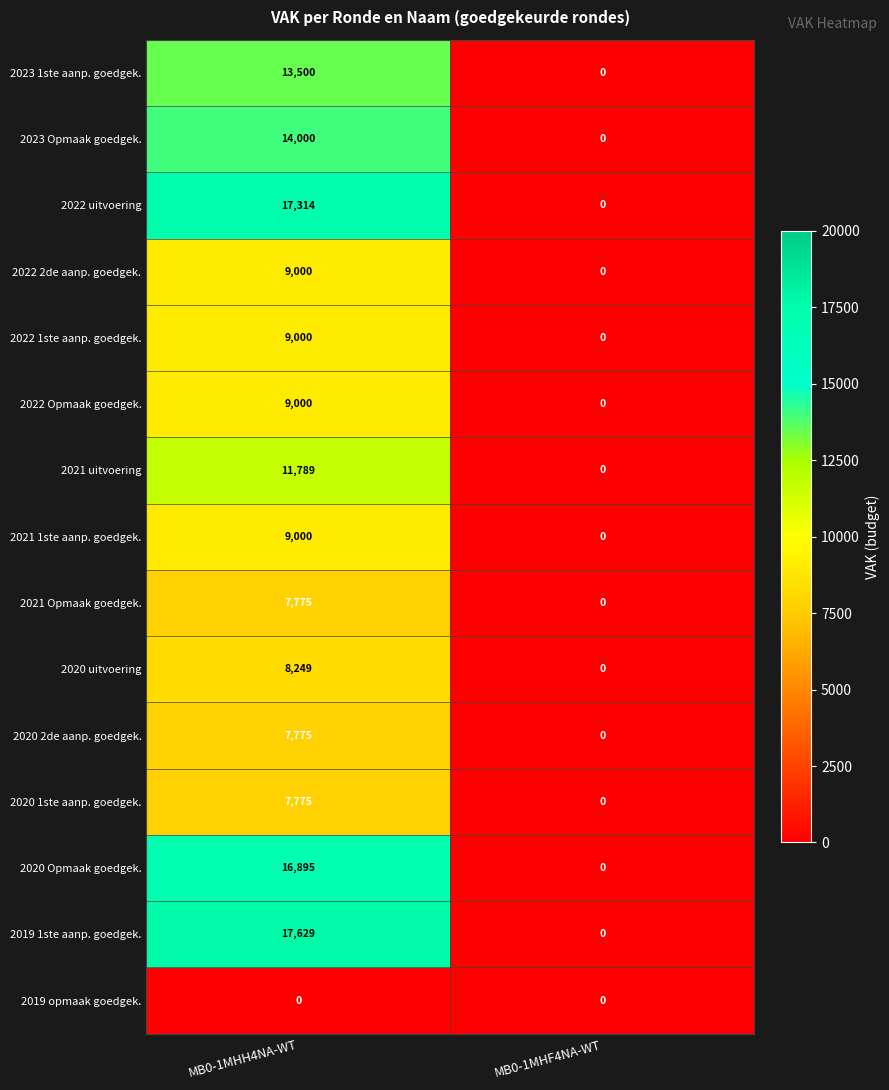

Where is 2021 uitvoering nearest to the value 5894?

MB0-1MHF4NA-WT